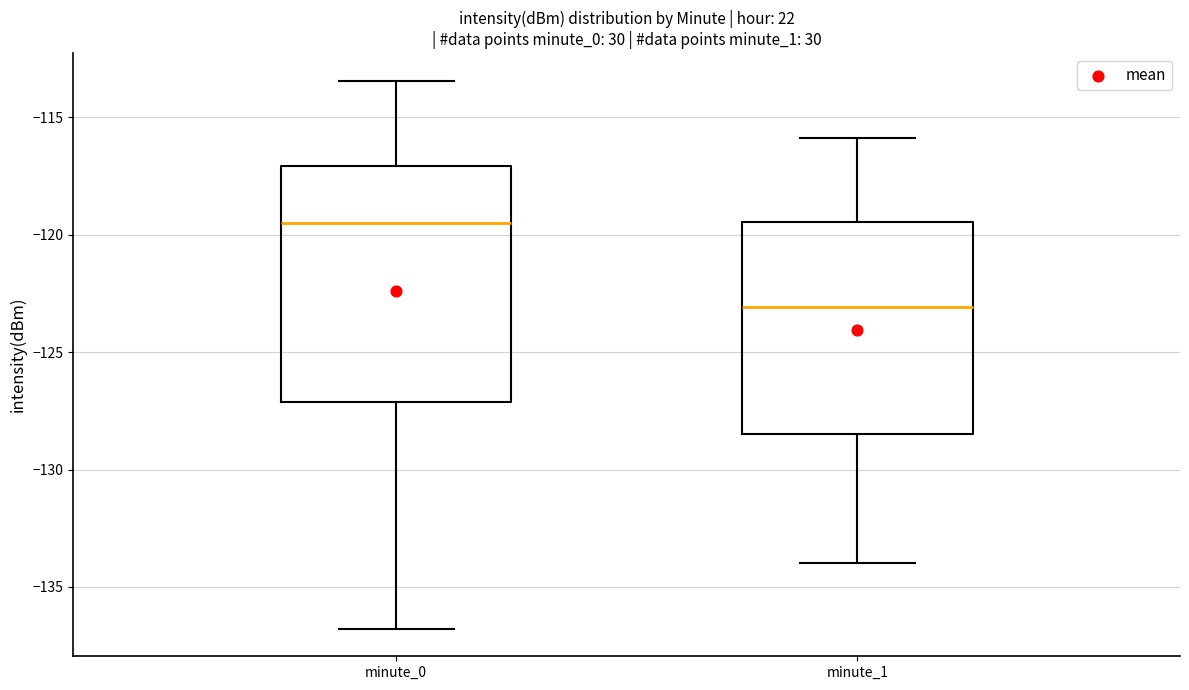

Comparing the boxes themselves (not the whiskers), which one is the tallest?

minute_0